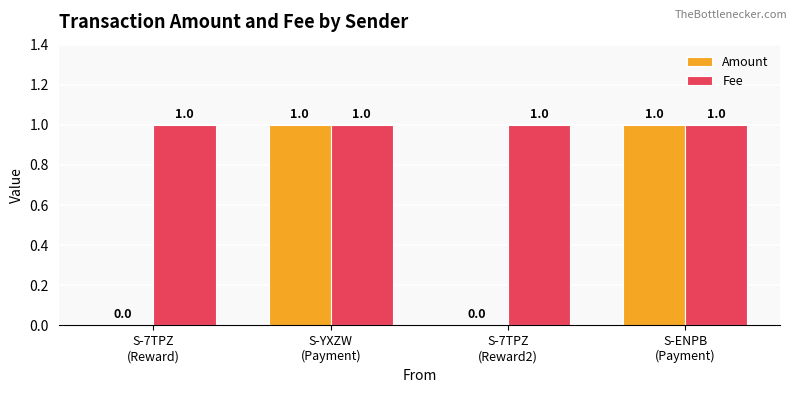

Which series has the largest total across all categories?

Fee